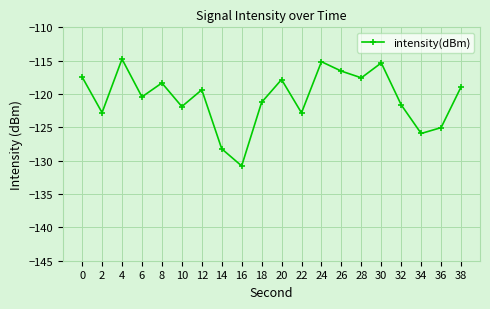

How many points are higher than both their immediate neighbors (excluding endpoints)?

6